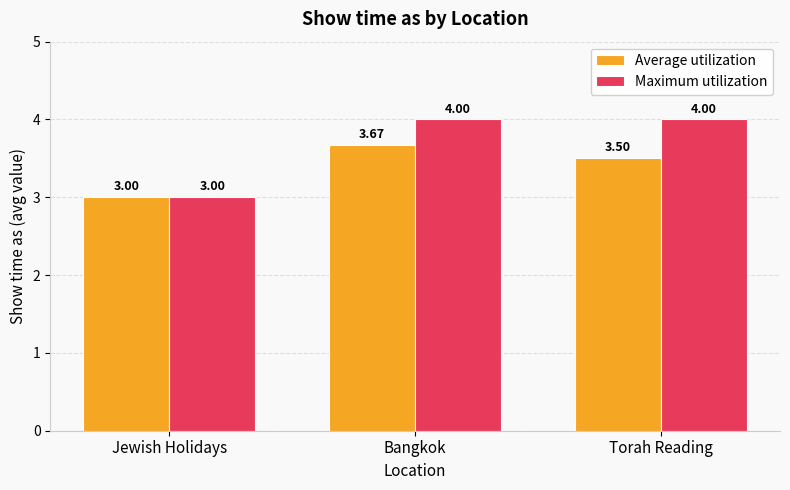

What is the approximate value of Maximum utilization at Torah Reading?

4.0